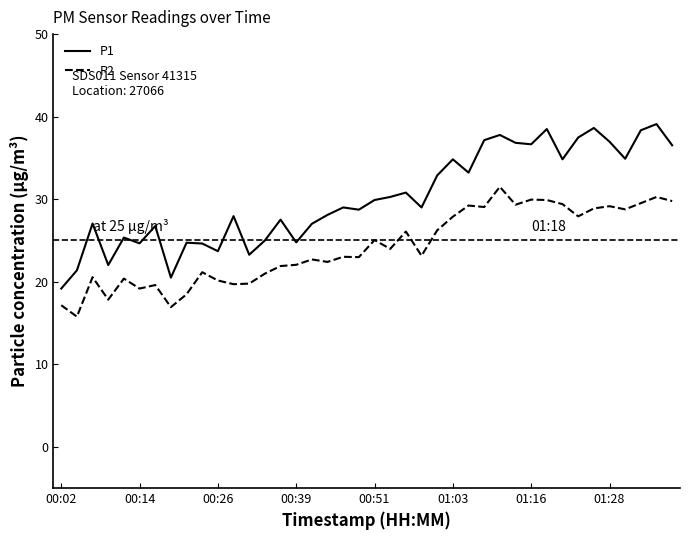

Rank the series by their maximum value, from highest to lowest.

P1, P2